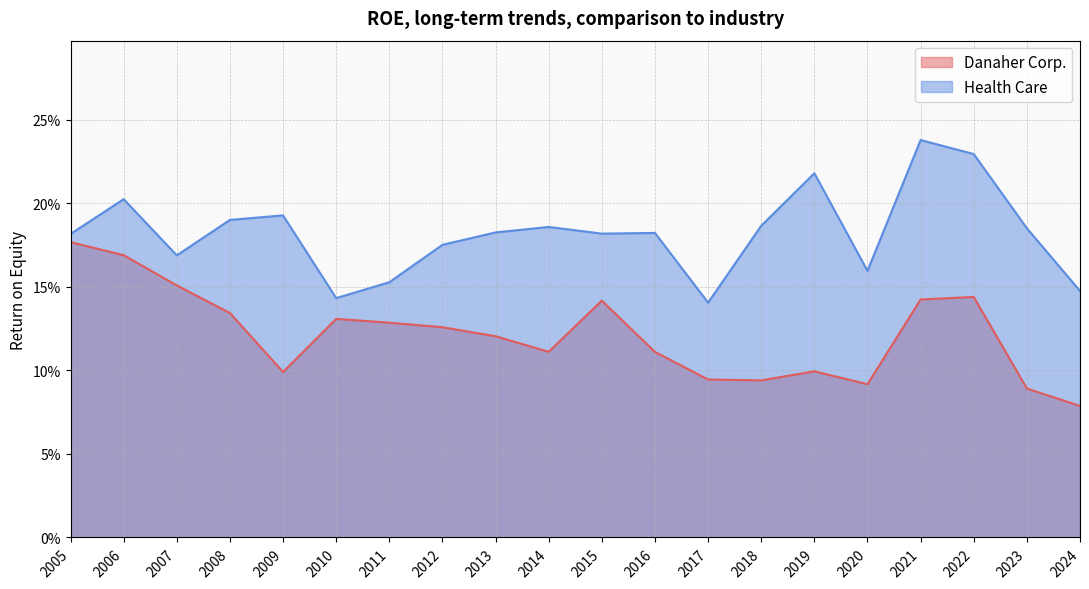

Rank the series by their average value, from lowest to highest.

Danaher Corp., Health Care